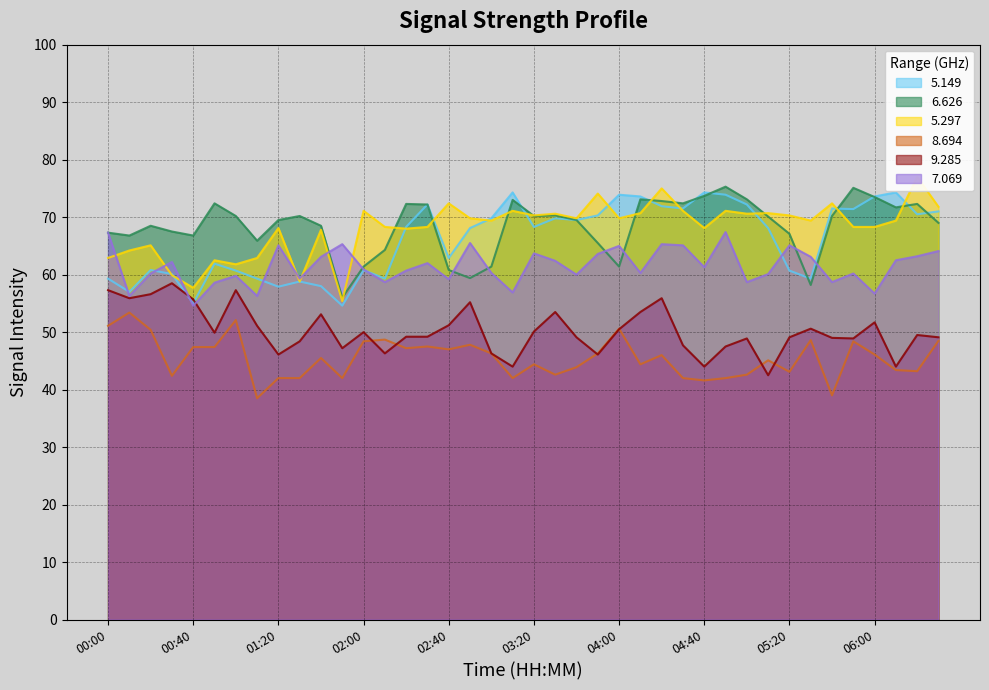

True or false:   8.694 and   6.626 cross at least once.

False